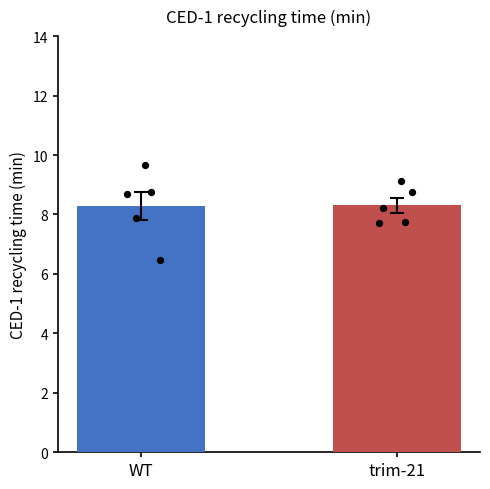

Which series contains the lowest Y value?

WT